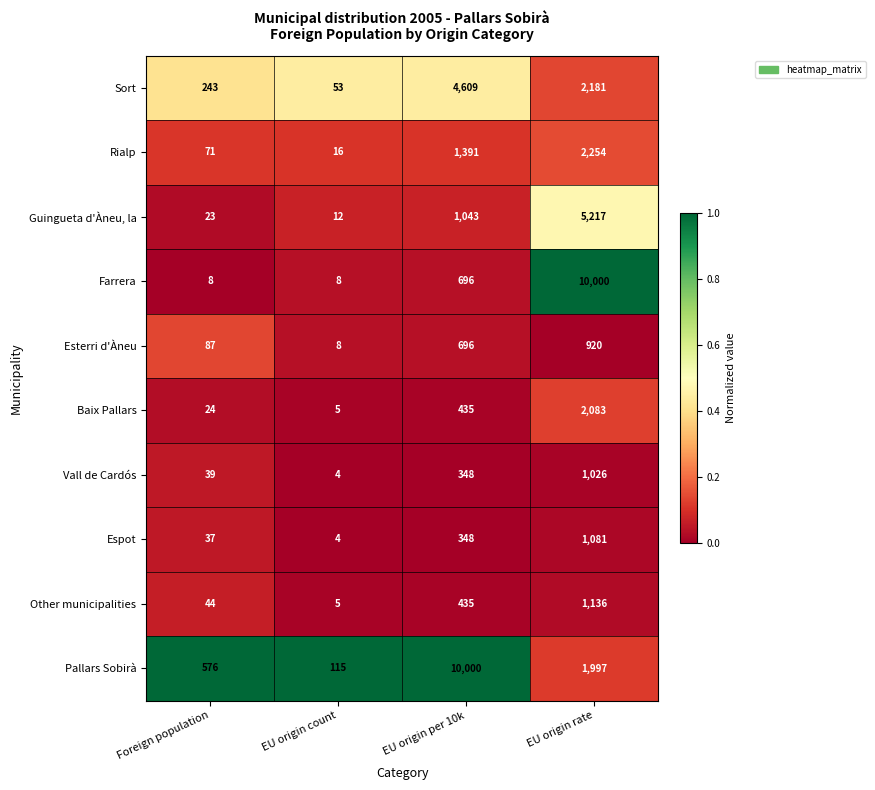

The value of Baix Pallars at EU origin rate is 2083. True or false?

True